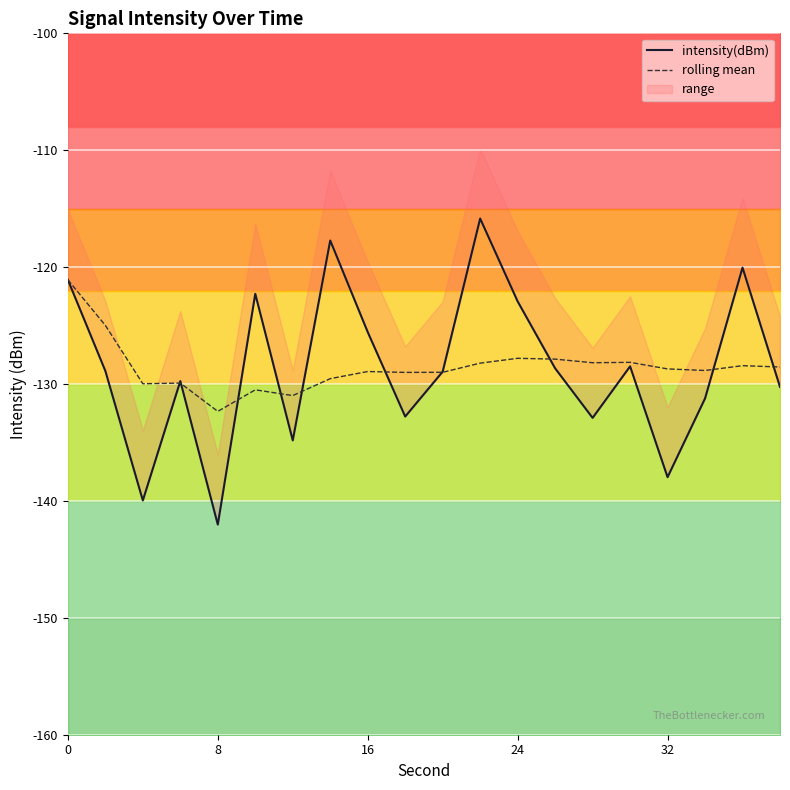

What is the maximum value for rolling mean?

-121.1